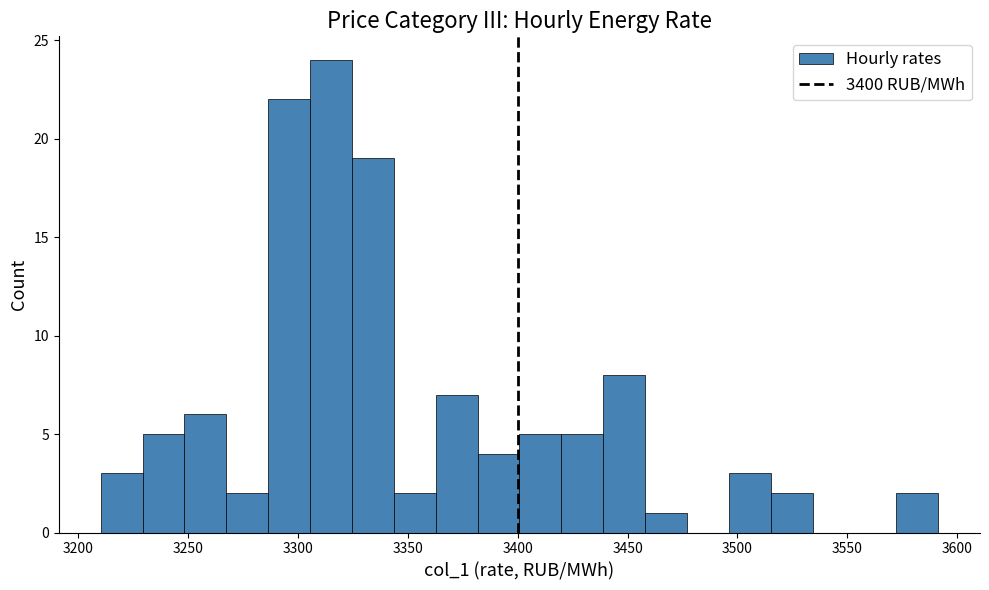

Around what value on the x-axis is the tallest bar? Give the approximate position of its centre, as read against the axis.

3315